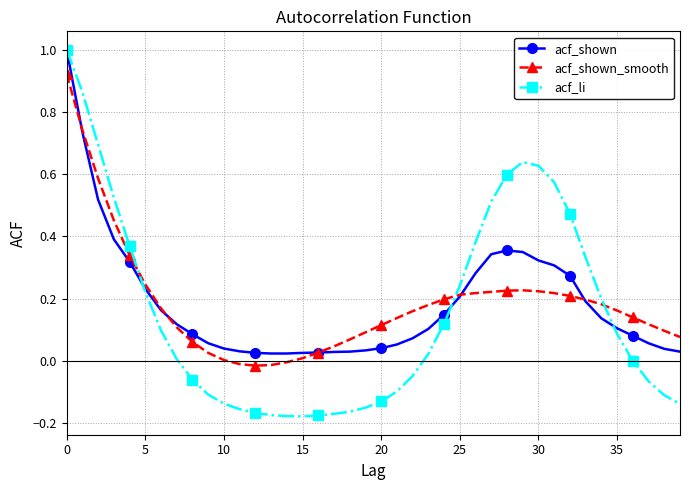

What is the sum of all acf_li values?

6.2